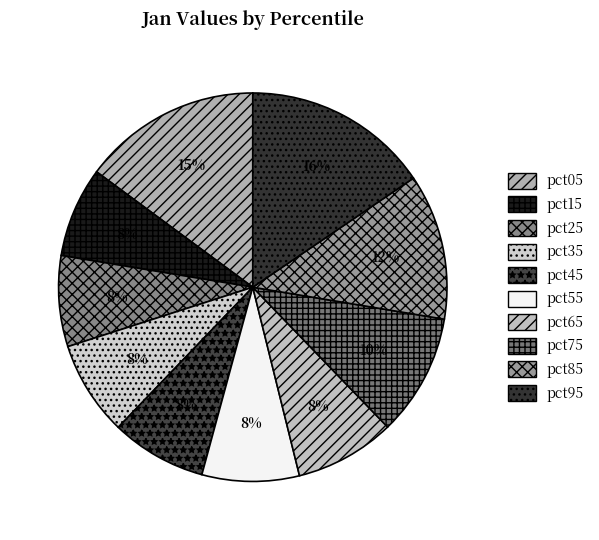

What is the smallest slice in the pie chart?

pct15